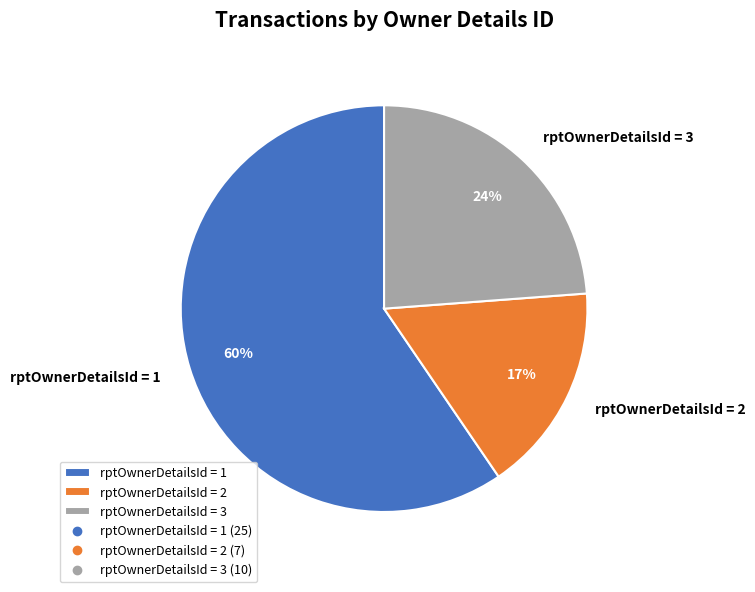

Between rptOwnerDetailsId = 2 and rptOwnerDetailsId = 1, which is larger?

rptOwnerDetailsId = 1